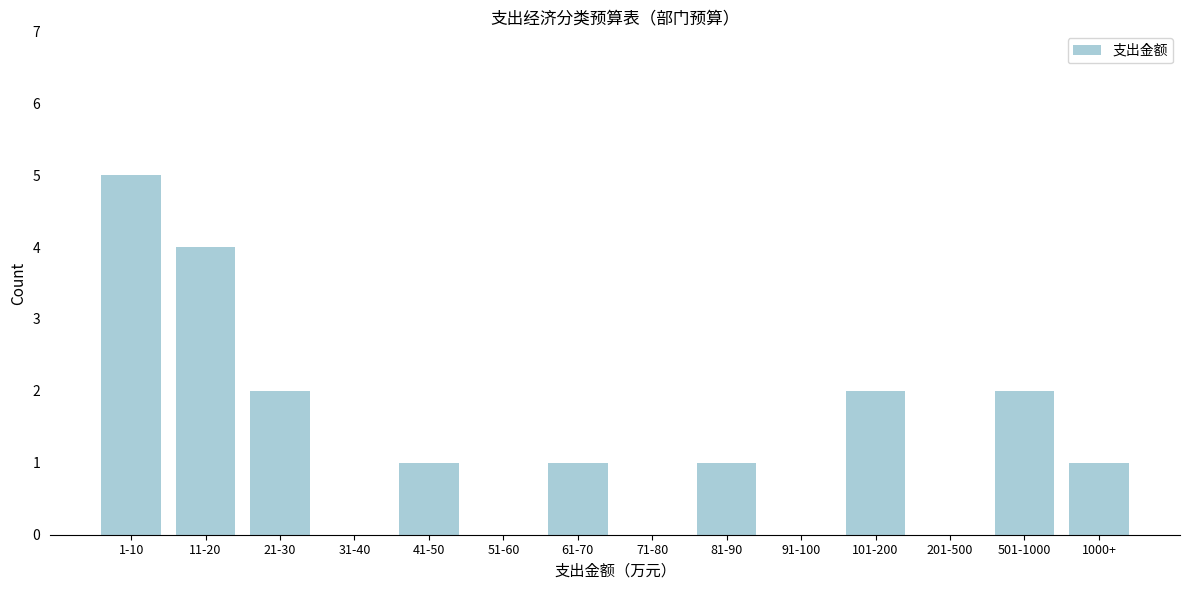

Reading right to left, what are all the values shown in this chart?

1000+=1	501-1000=2	201-500=0	101-200=2	91-100=0	81-90=1	71-80=0	61-70=1	51-60=0	41-50=1	31-40=0	21-30=2	11-20=4	1-10=5